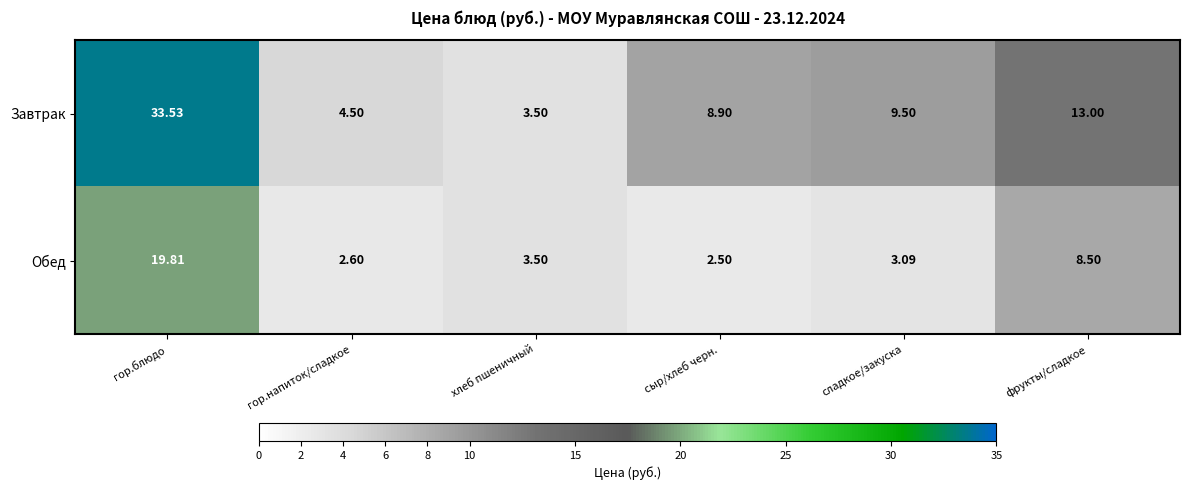

Which category has the lowest value in the Обед series?

сыр/хлеб черн.